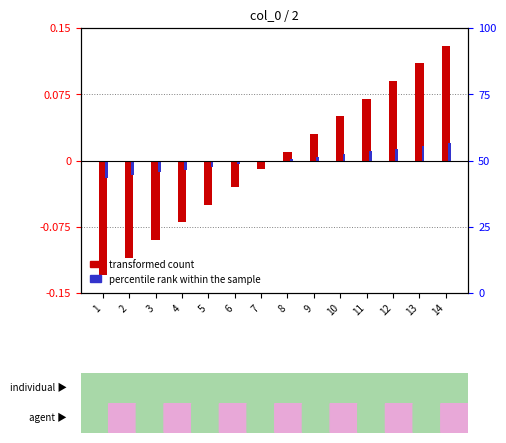

Which series has the widest spread of values?

transformed count